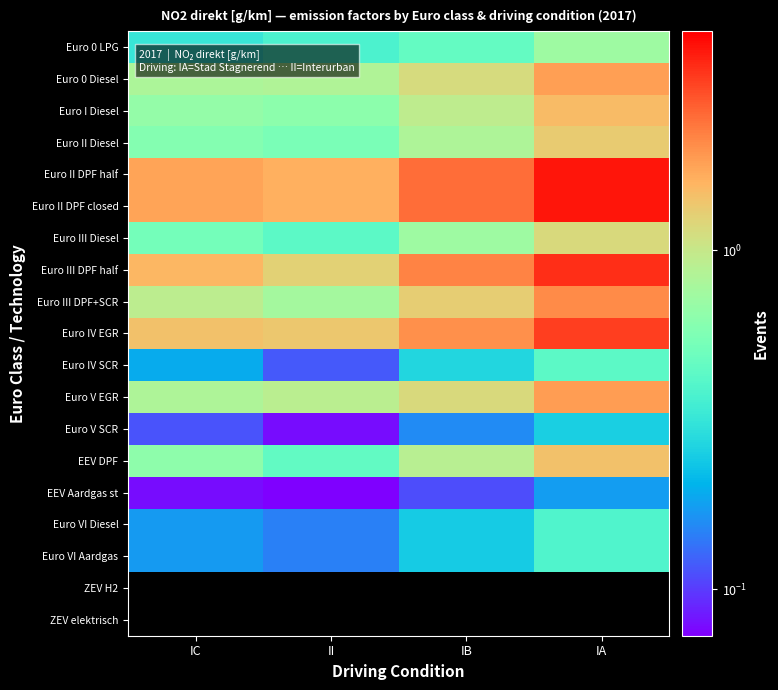

Rank the series at IB from lowest to highest value.

ZEV H2, ZEV elektrisch, EEV Aardgas st, Euro V SCR, Euro VI Diesel, Euro VI Aardgas, Euro IV SCR, Euro 0 LPG, Euro III Diesel, Euro II Diesel, EEV DPF, Euro I Diesel, Euro 0 Diesel, Euro V EGR, Euro III DPF+SCR, Euro IV EGR, Euro III DPF half, Euro II DPF half, Euro II DPF closed